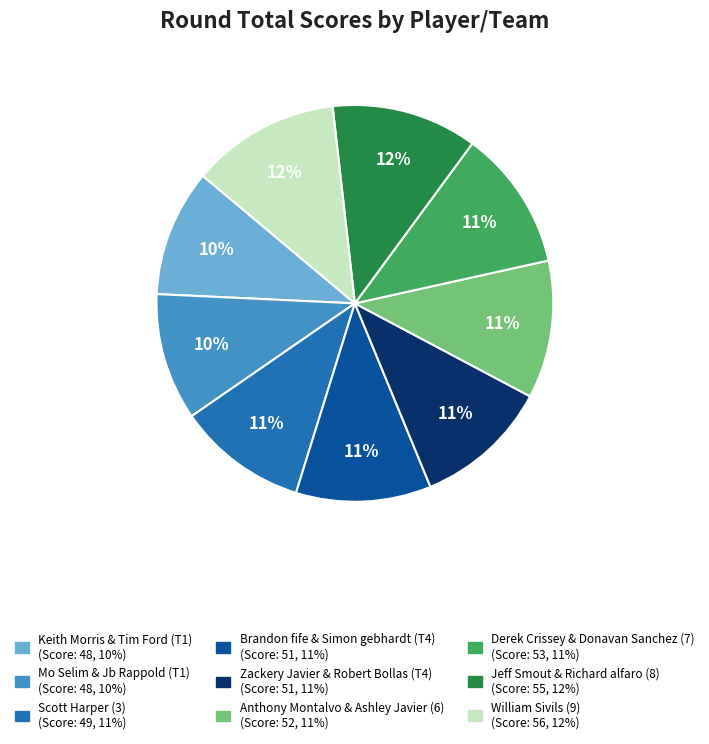

True or false: Derek Crissey & Donavan Sanchez (7) accounts for 24% of the total.

False